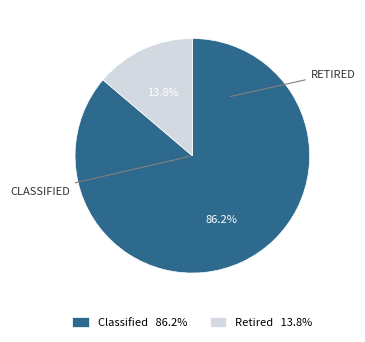

What is the largest slice in the pie chart?

Classified